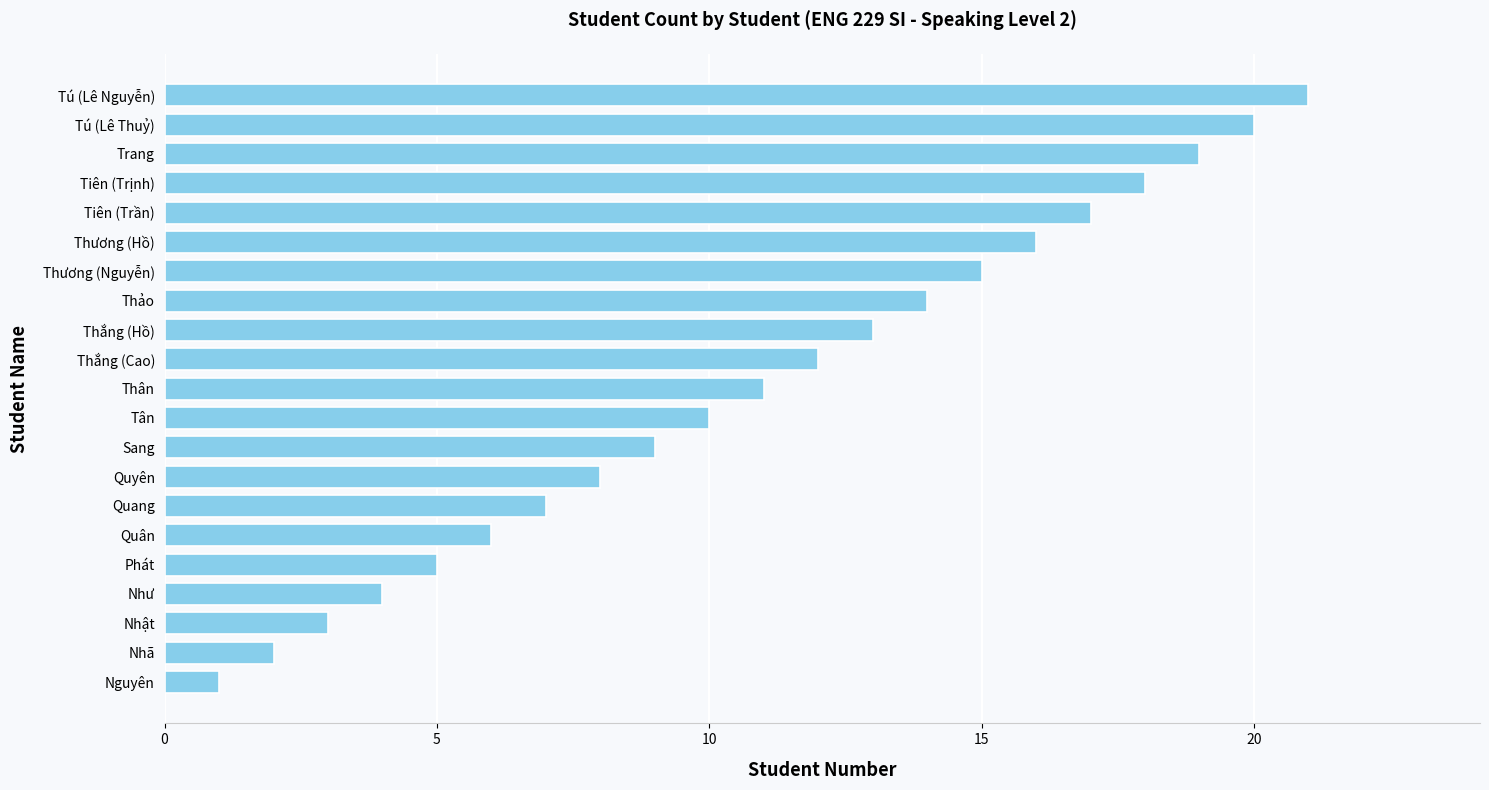

How many bars are there in total?

21